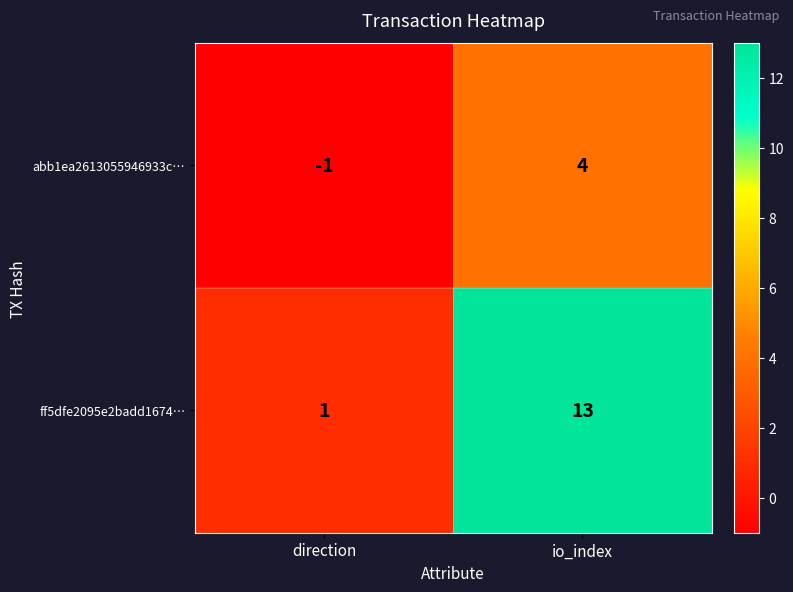

Rank the series by their maximum value, from highest to lowest.

ff5dfe2095e2badd1674…, abb1ea2613055946933c…